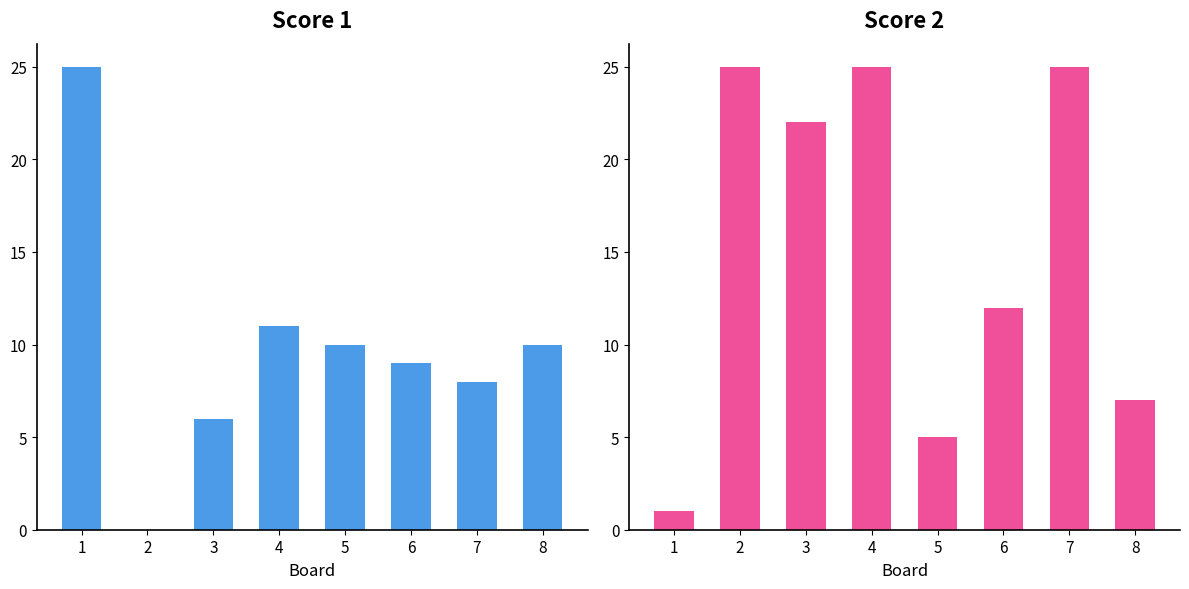

At how many categories does at least one series exceed 3?

8